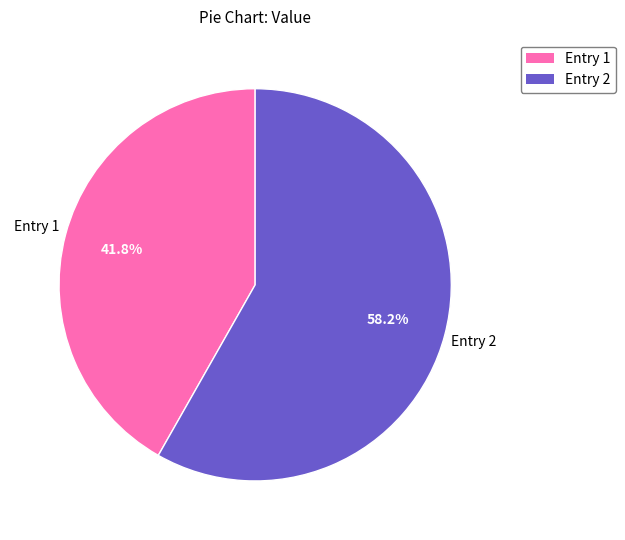

What is the smallest slice in the pie chart?

Entry 1